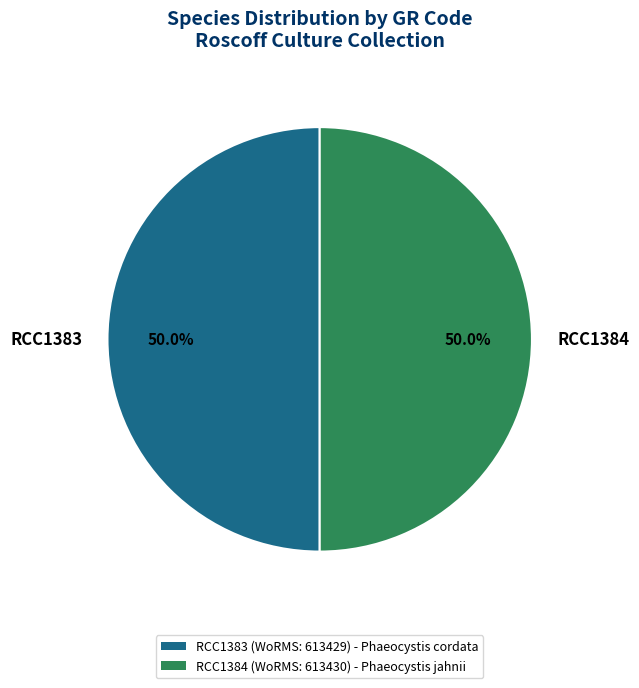

Do RCC1383 and RCC1384 together represent more than half of the pie?

Yes